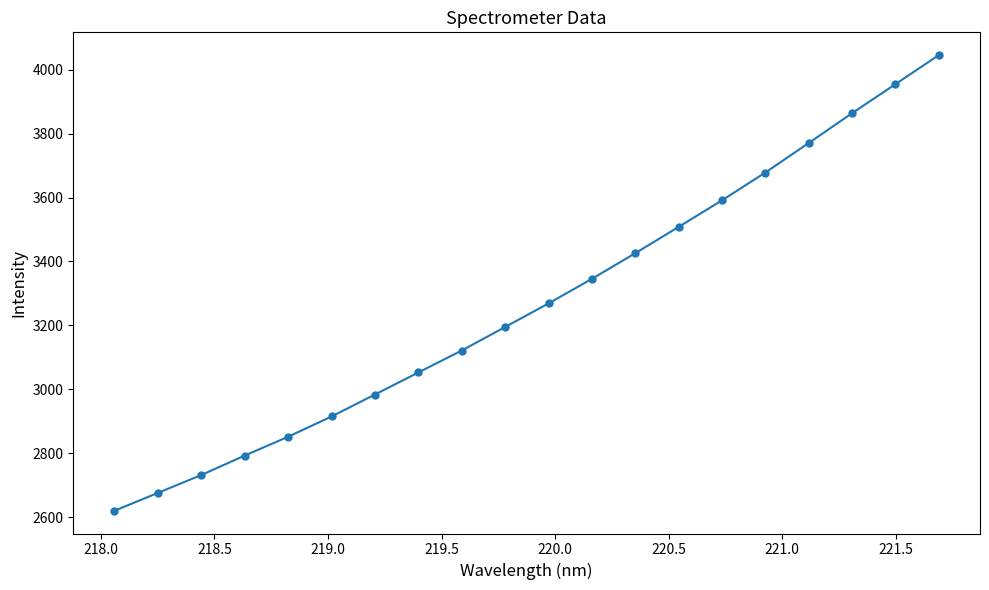

Count the number of data series in this chart.

1